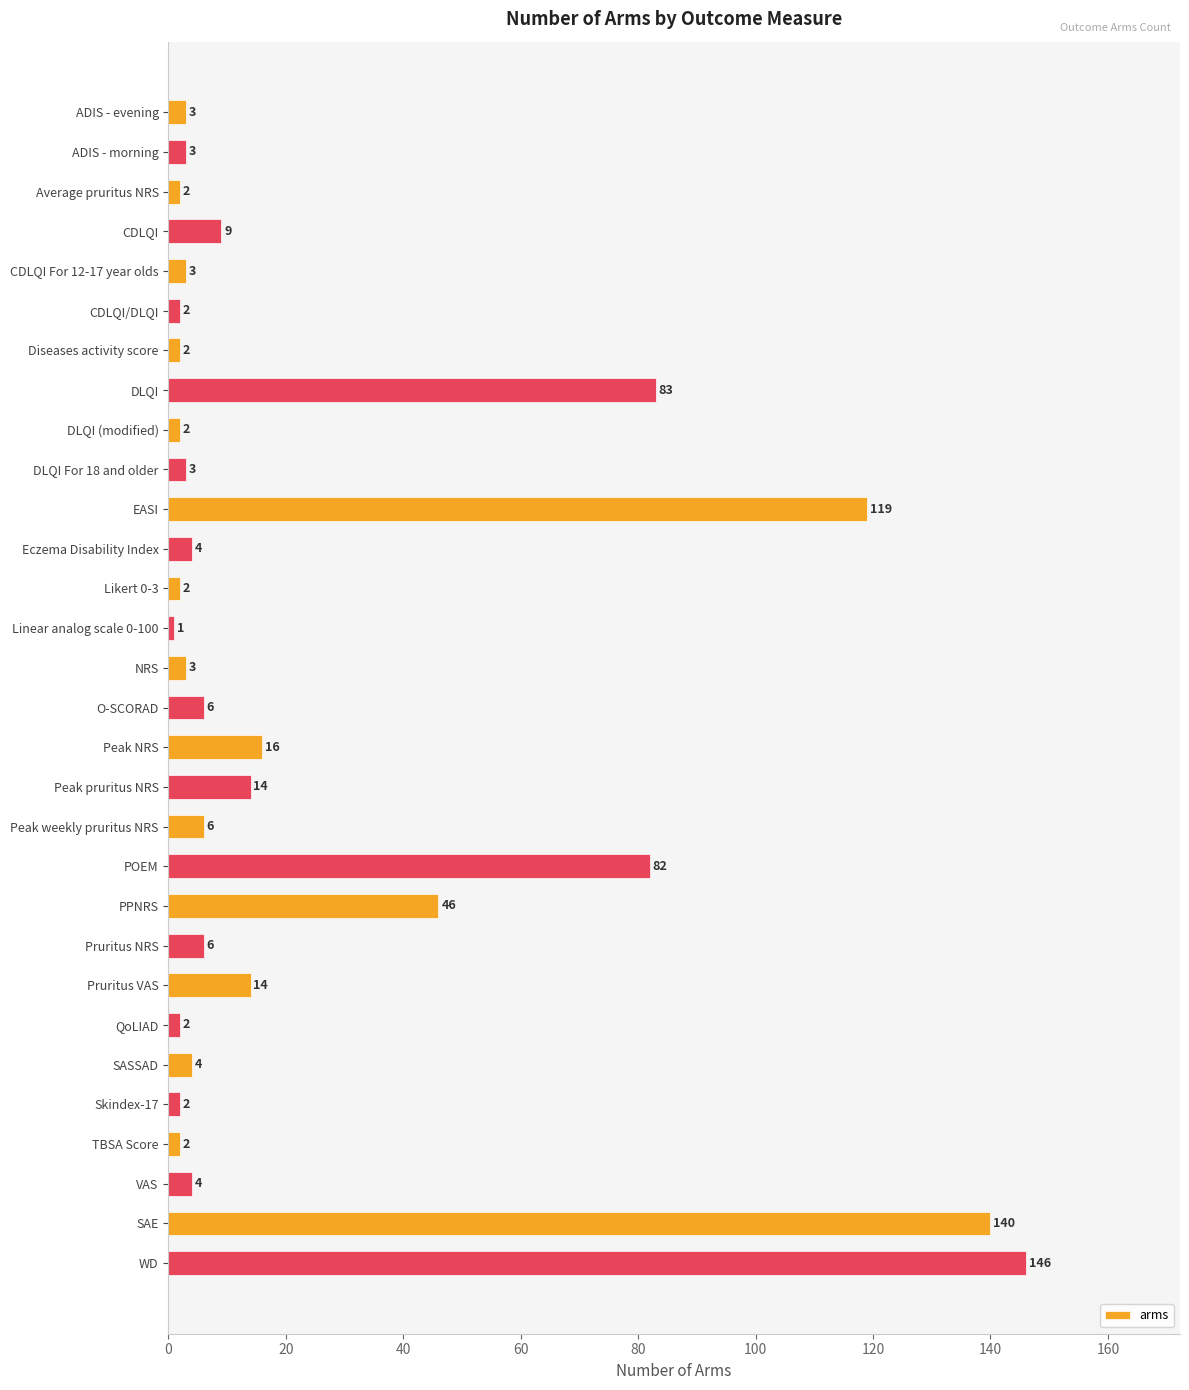

Where is the data nearest to the value 73?

POEM